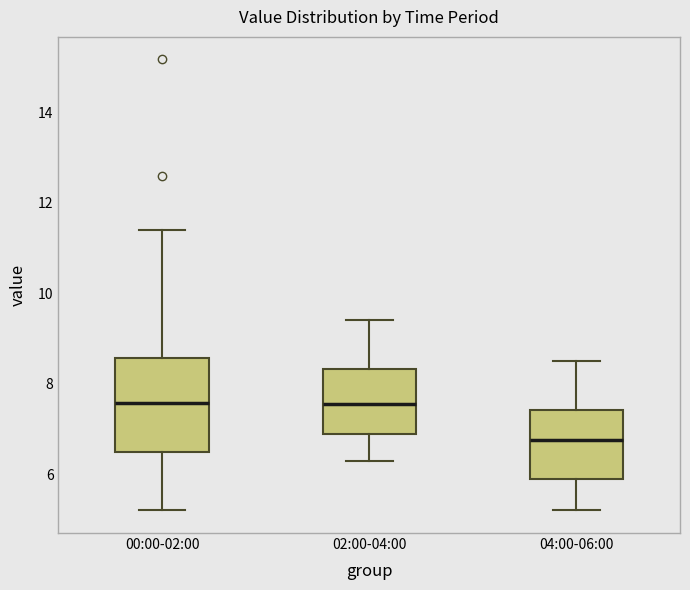

Where does the median line of the box for 04:00-06:00 sit on the y-axis? The values are not printed on the chart, so give them approximately, as read against the axis.

6.8